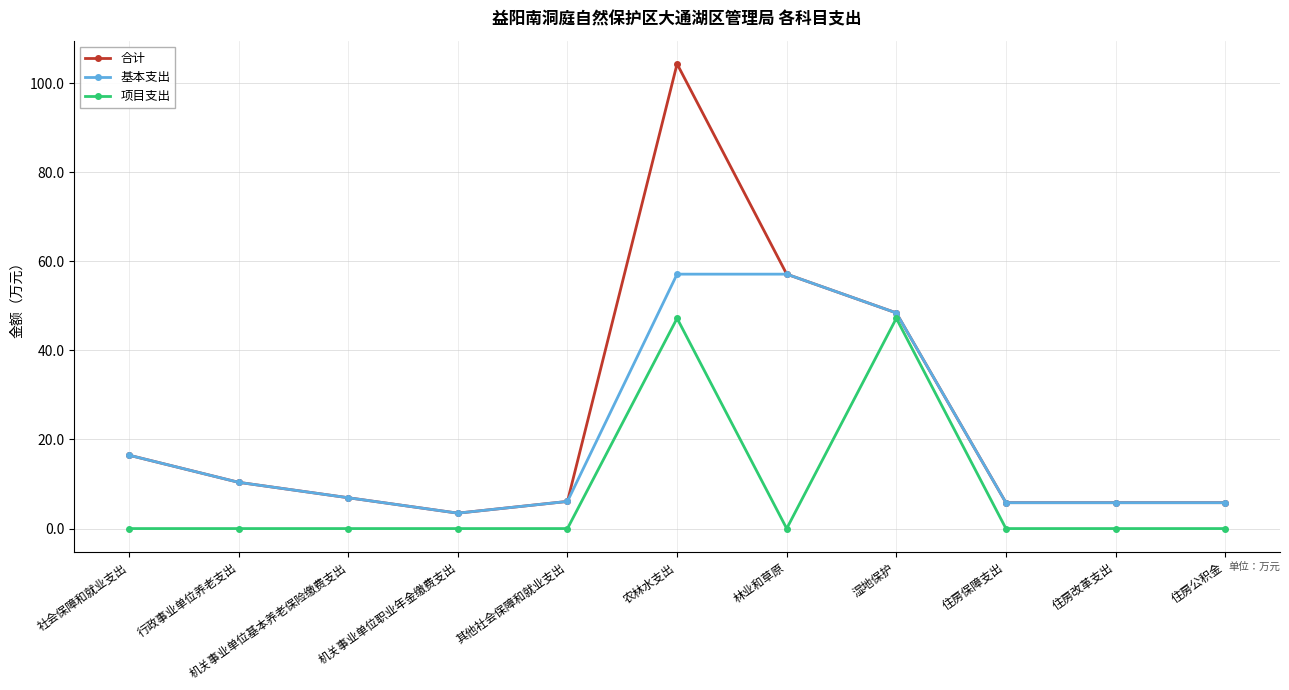

What is the highest value of the 项目支出 series?

47.2